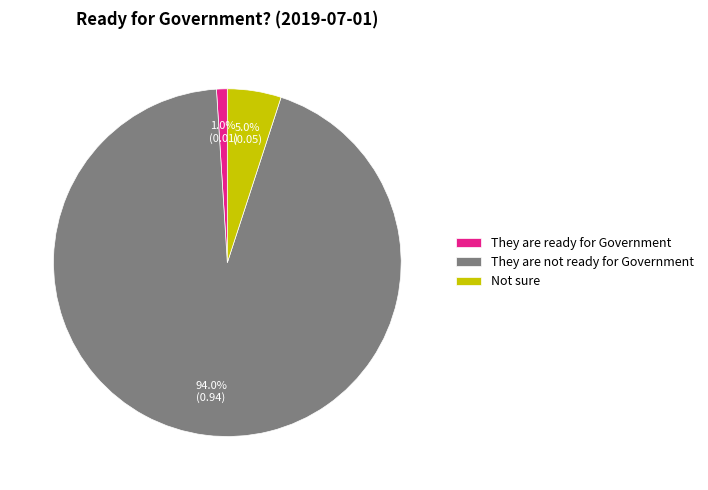

Rank the categories by value from highest to lowest.

They are not ready for Government, Not sure, They are ready for Government